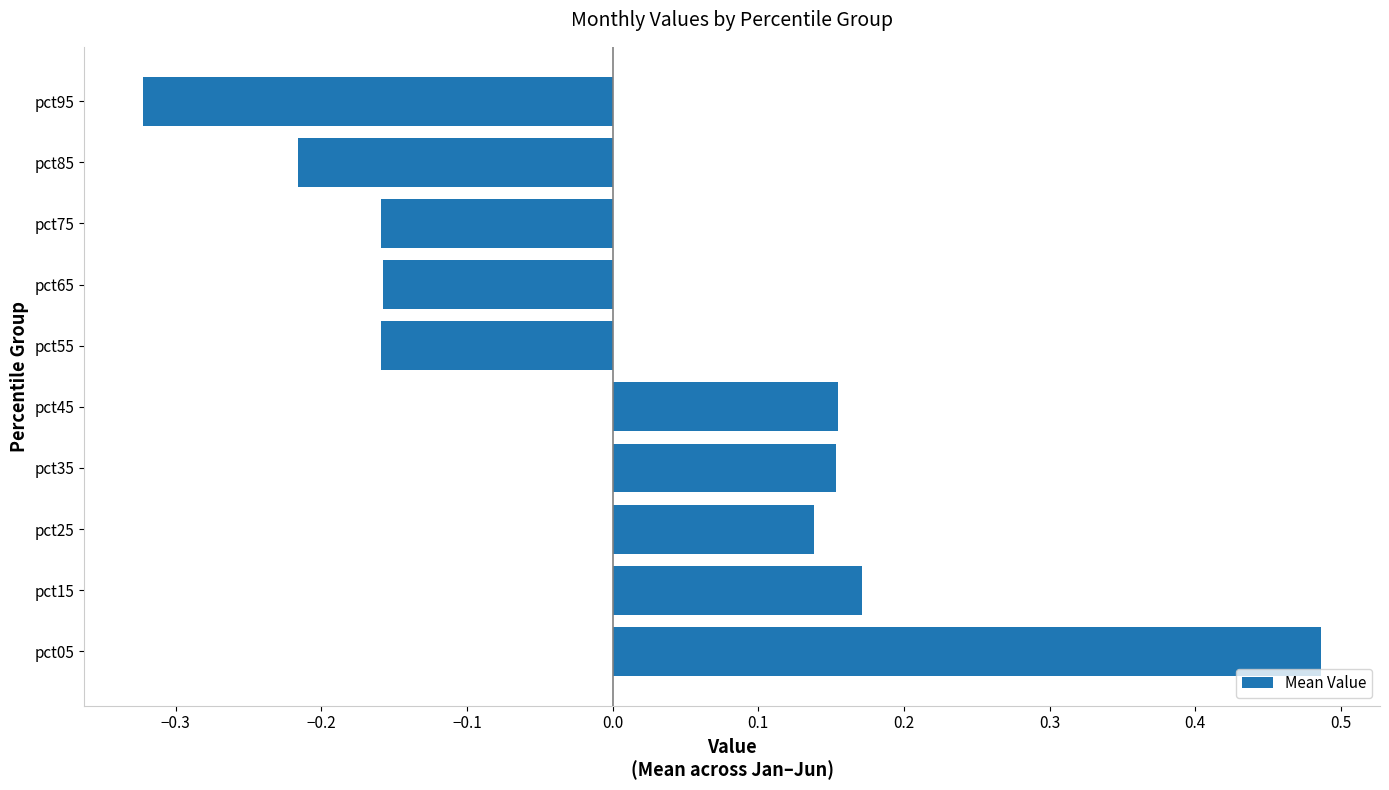

What is the difference between the maximum and minimum values?

0.8